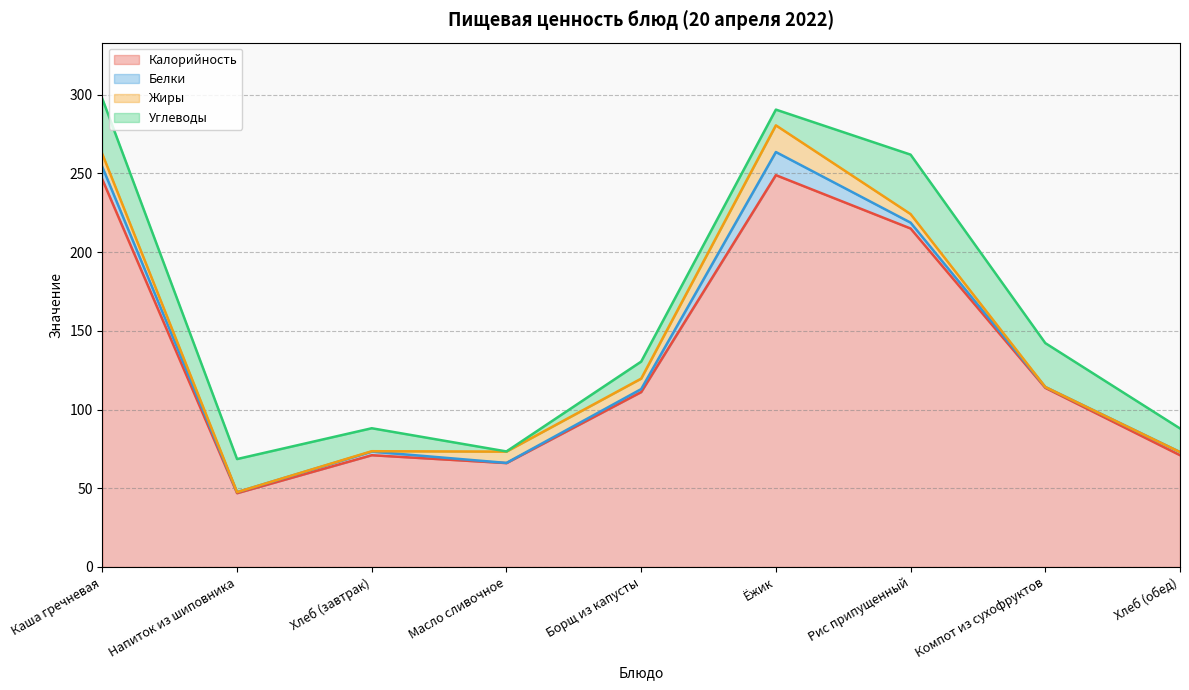

Where is Калорийность nearest to the value 147?

Компот из сухофруктов